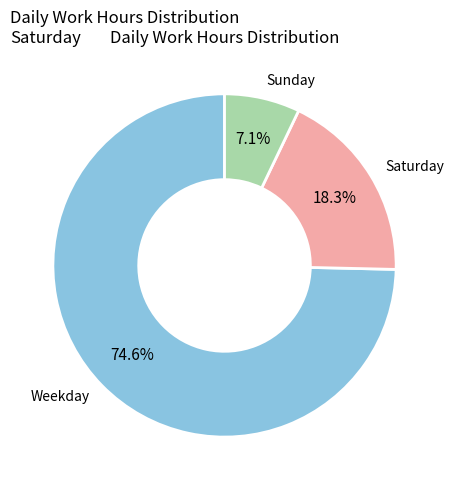

Is there a majority slice in this chart?

Yes